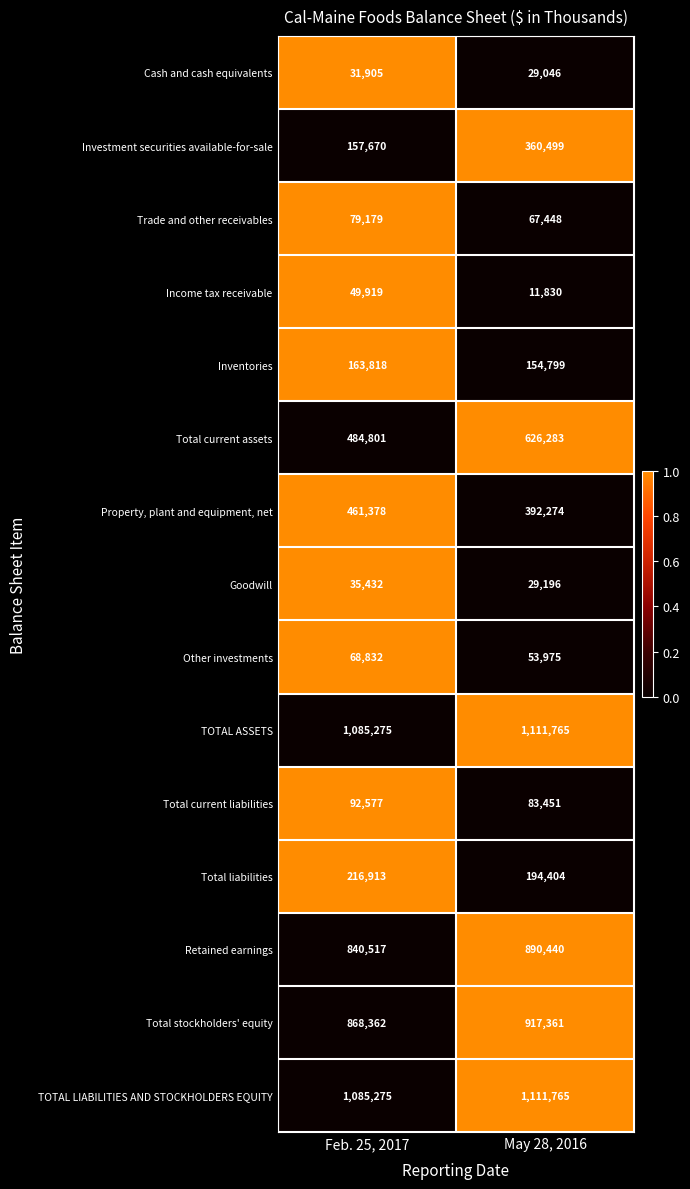

True or false: Property, plant and equipment, net has a value of 461378 at Feb. 25, 2017.

True